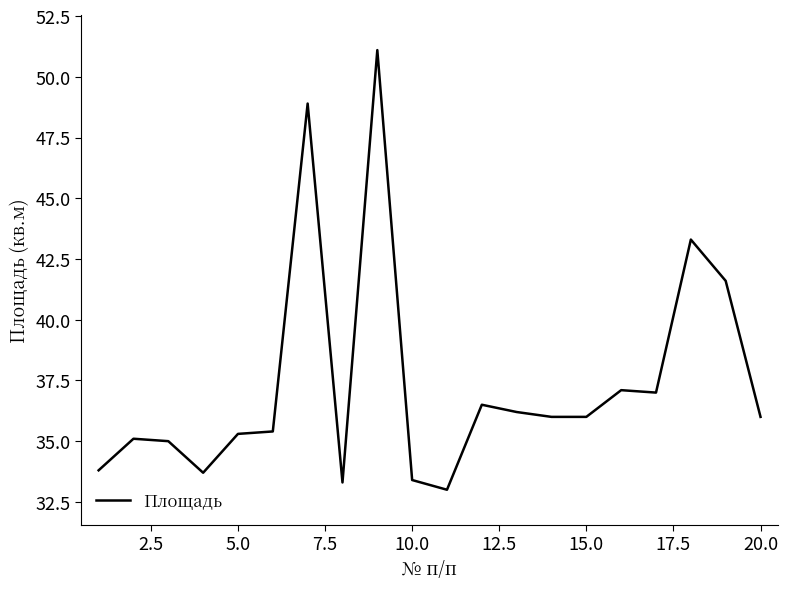

What is the minimum value shown in the chart?

33.0